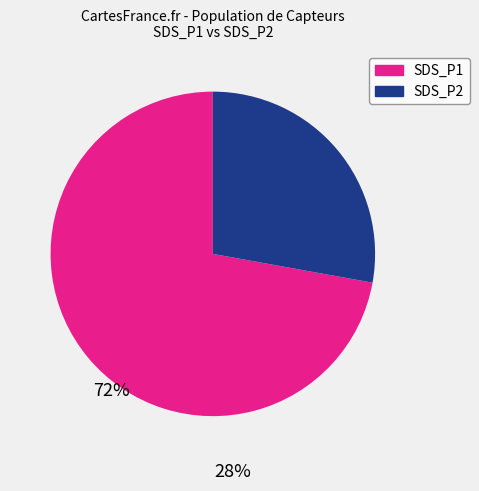

Count the number of slices in the pie.

2